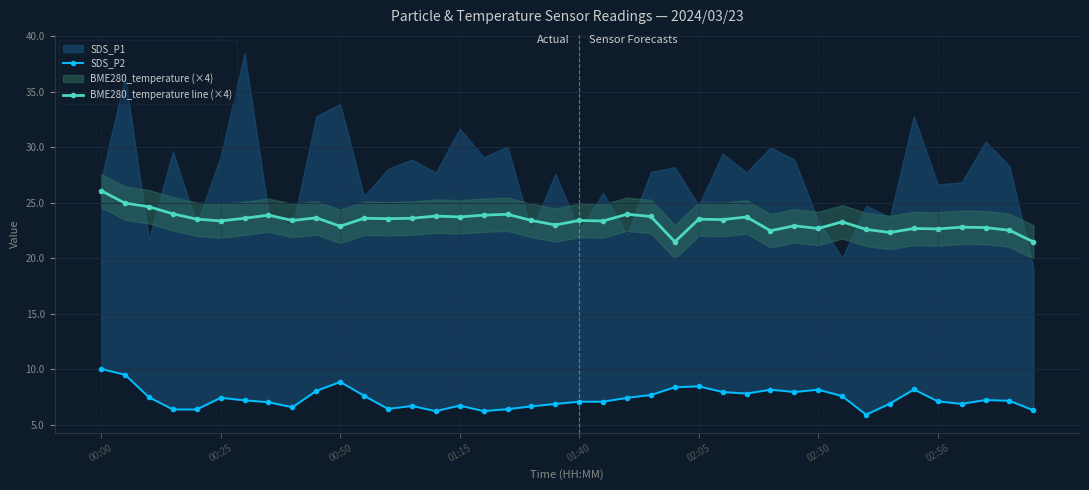

How many values in the BME280_temperature line (×4) series are below 23?

13